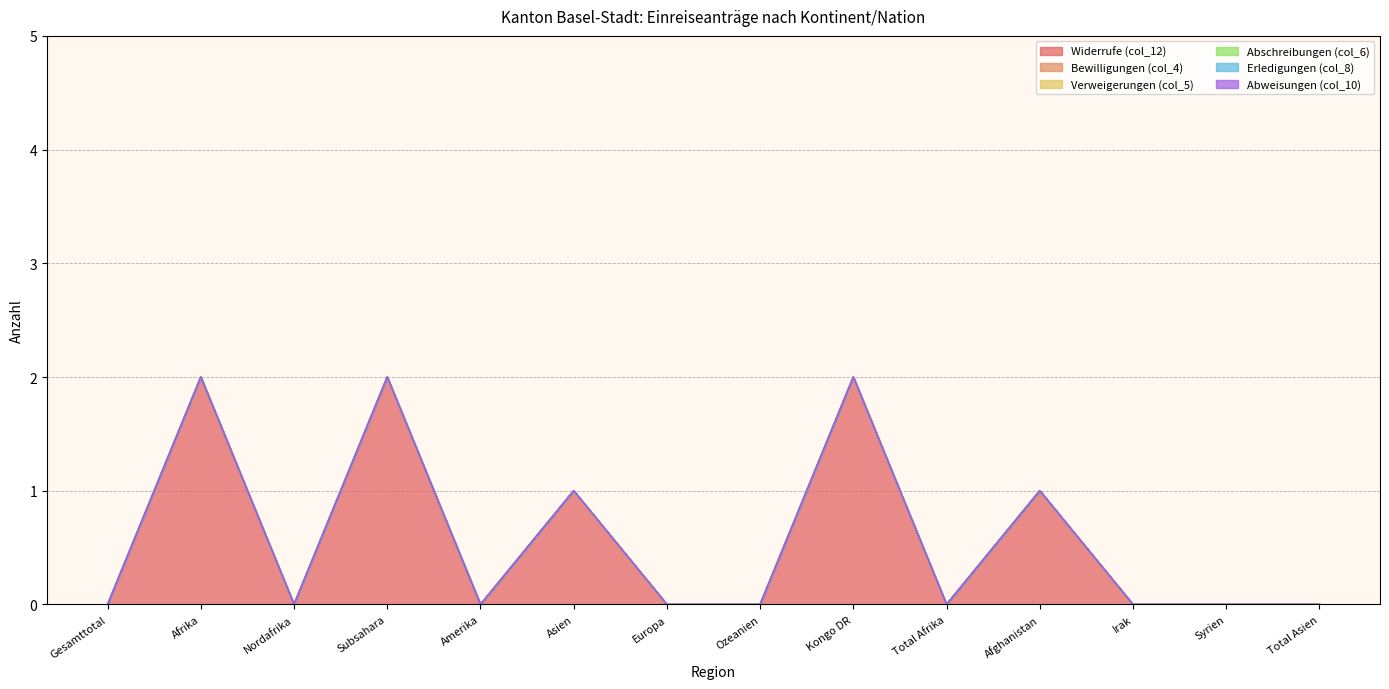

What is the label of the 8th point from the left?

Ozeanien